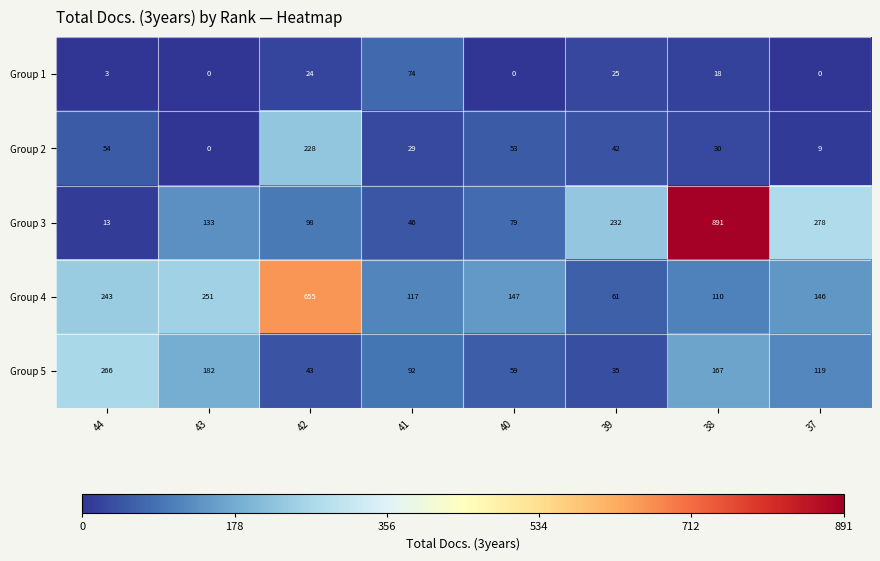

Which series has the widest spread of values?

Group 3